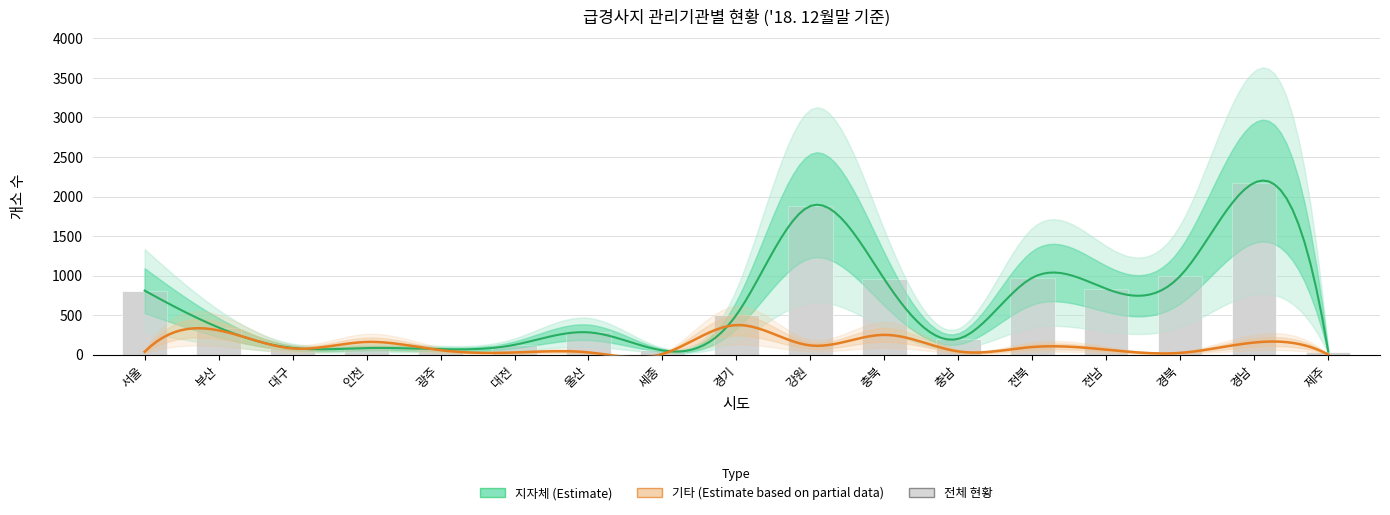

What is the label of the 13th bar from the left?

전북